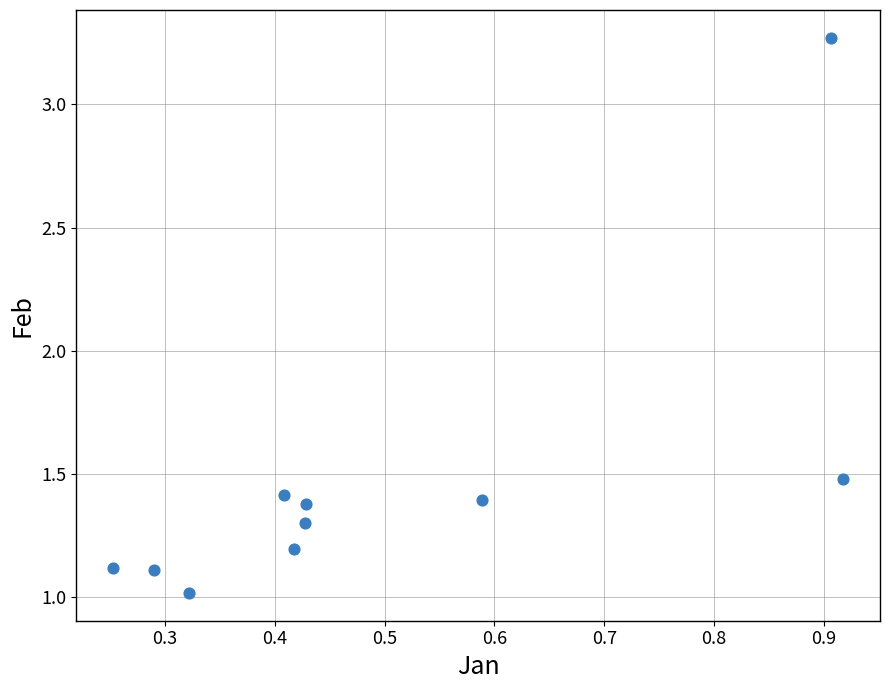

What Y value in the scatter plot is closest to 2?

1.5